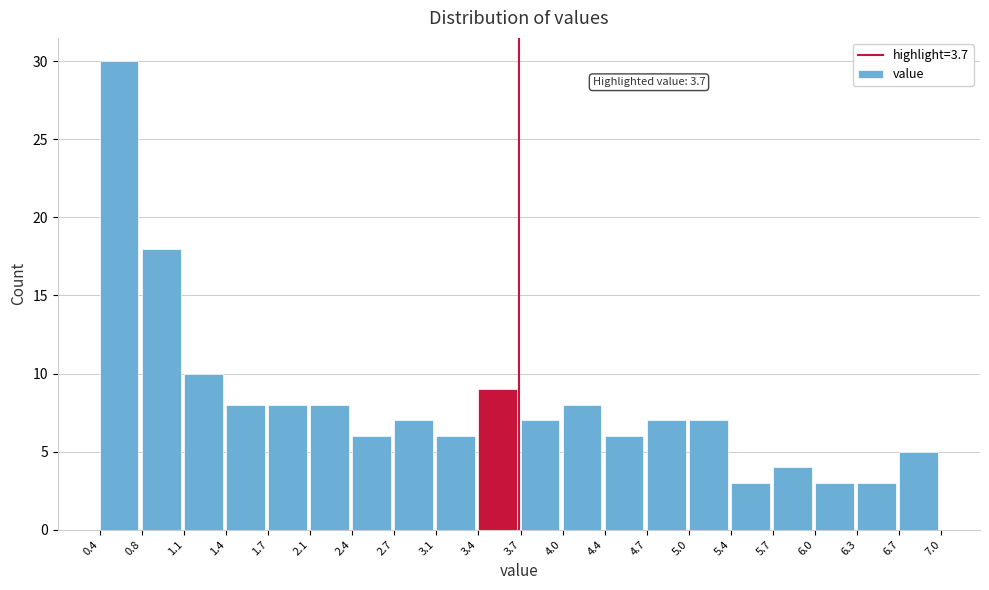

Over which range of the x-axis is the bar tallest?

0.4 to 0.8